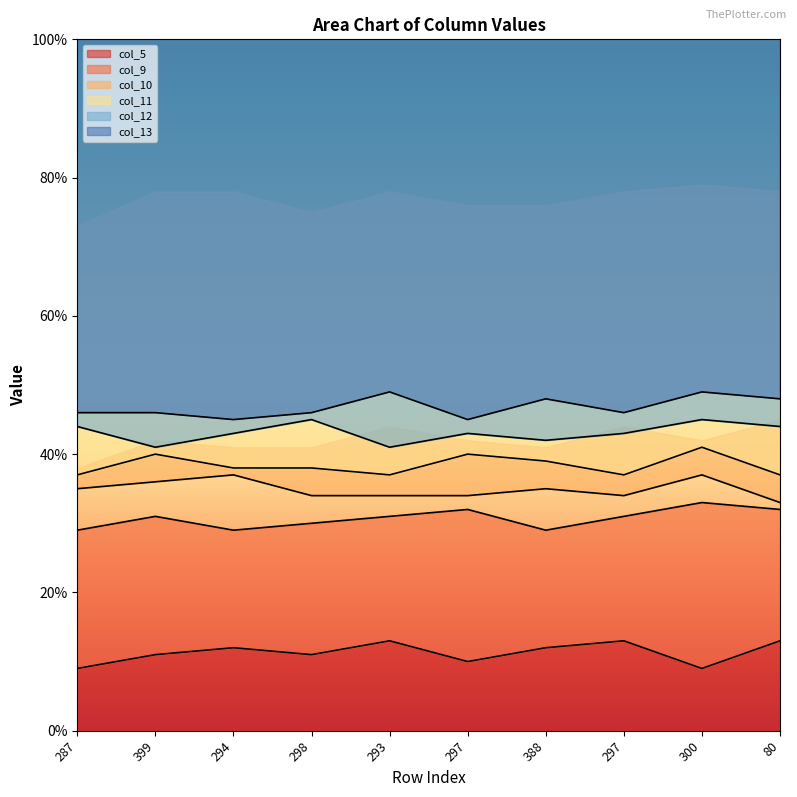

At which label does col_10 reach its peak?

294